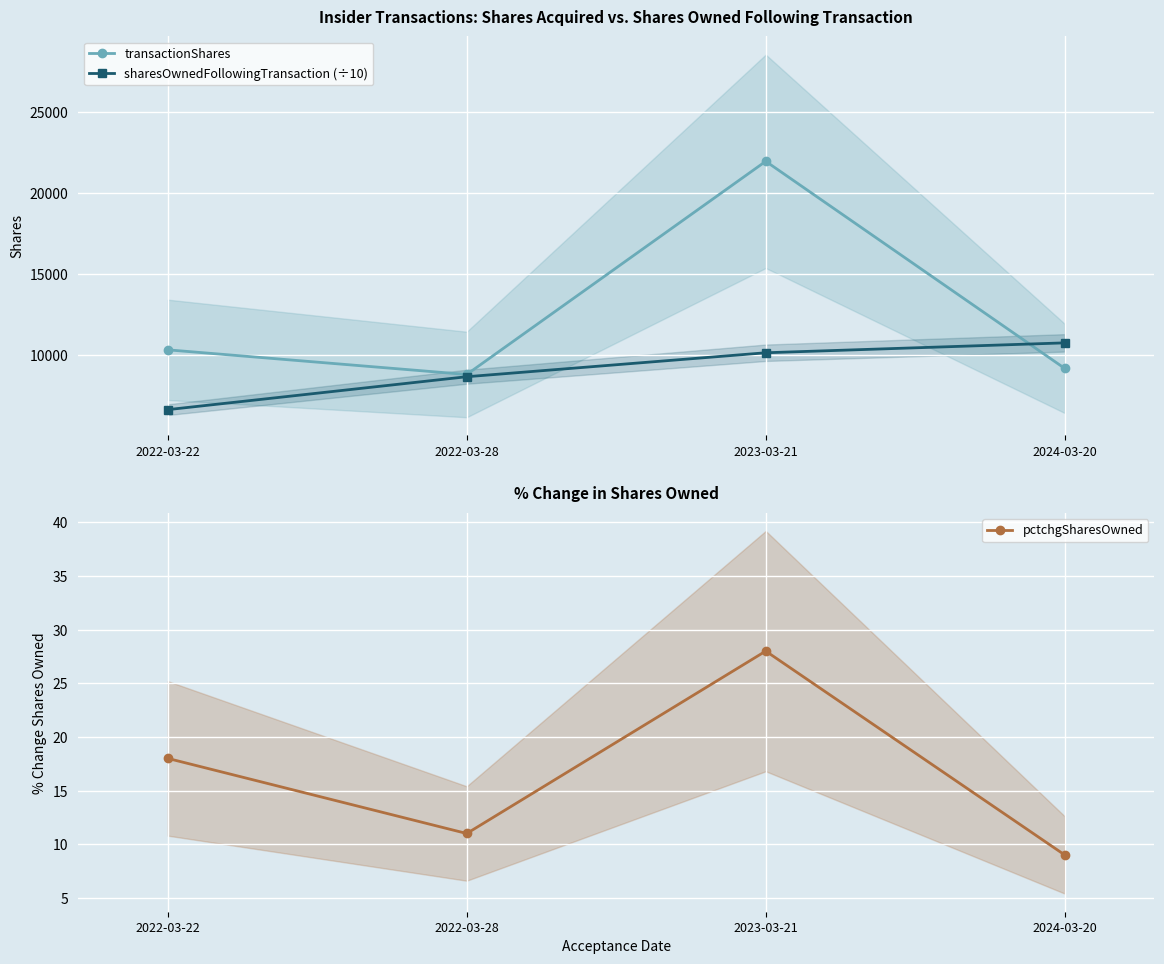

Reading right to left, what are all the values shown in this chart?

transactionShares: 2024-03-20=9163.0	2023-03-21=21934.0	2022-03-28=8789.0	2022-03-22=10310.0
sharesOwnedFollowingTransaction (÷10): 2024-03-20=10739.4	2023-03-21=10128.8	2022-03-28=8651.2	2022-03-22=6621.5
pctchgSharesOwned: 2024-03-20=9.0	2023-03-21=28.0	2022-03-28=11.0	2022-03-22=18.0